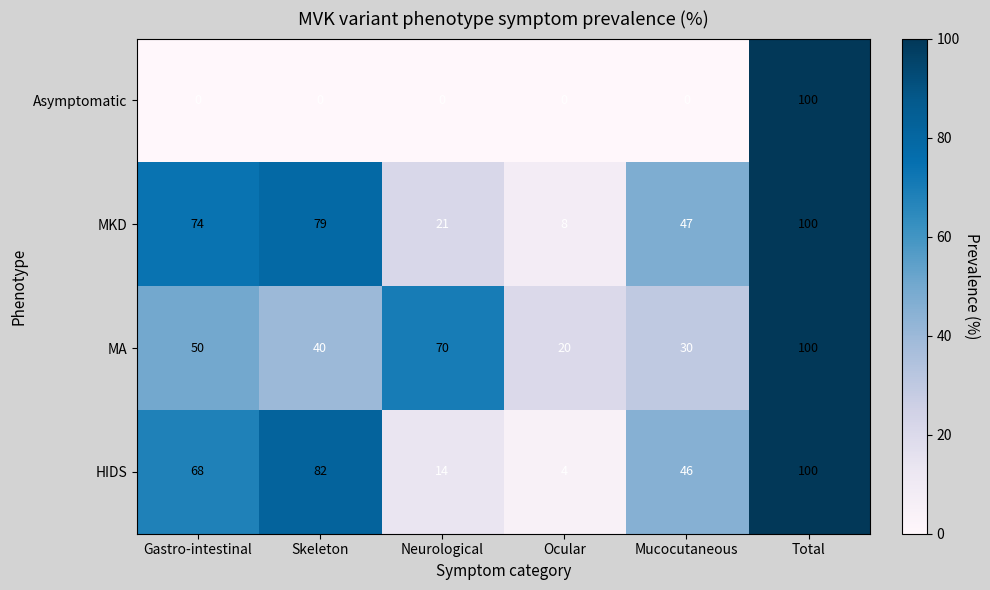

What is the total value across all series at Skeleton?

201